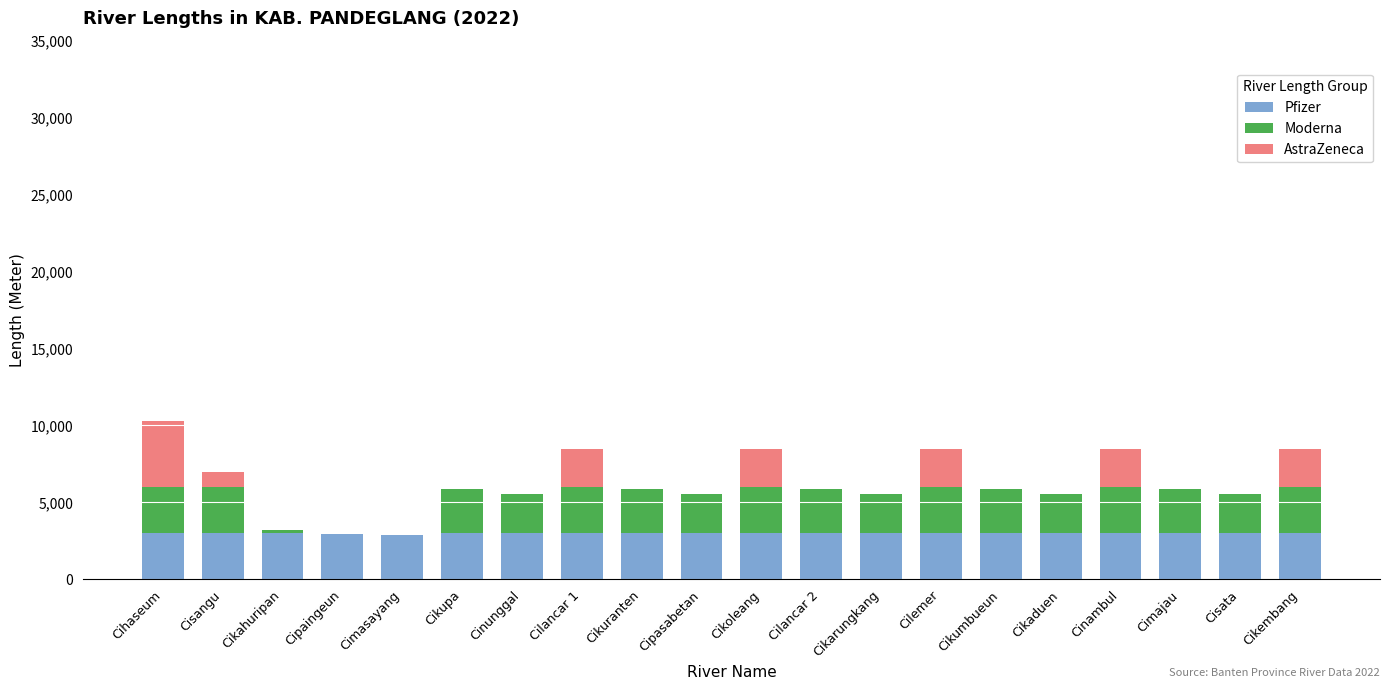

What is the total value across all series at Cikarungkang?

5524